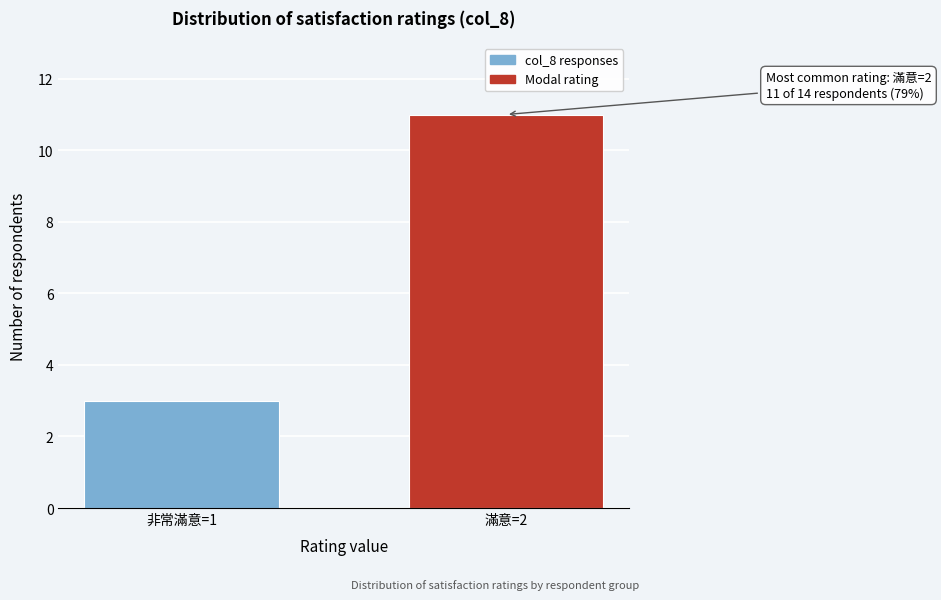

Reading left to right, what are all the values shown in this chart?

3	11